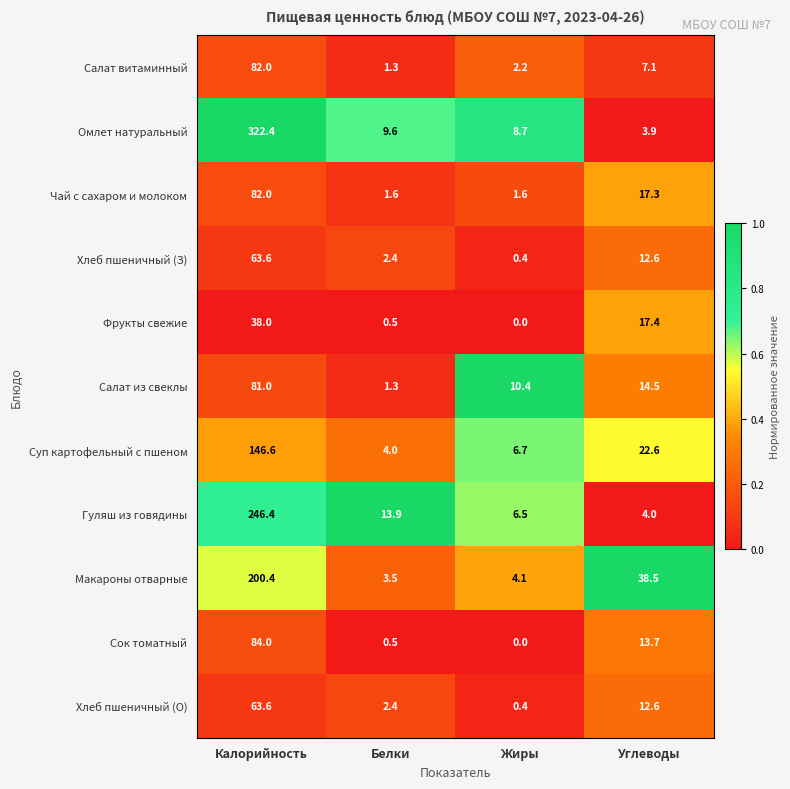

How many data points does each series have?

4